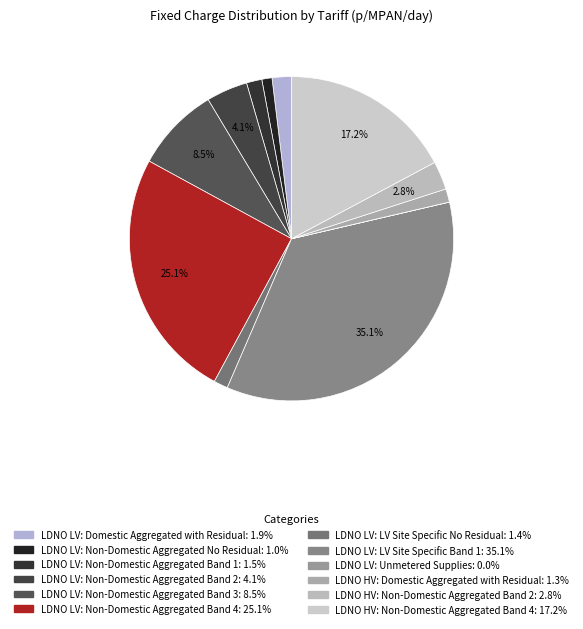

Which slice is the smallest?

LDNO LV: Unmetered Supplies